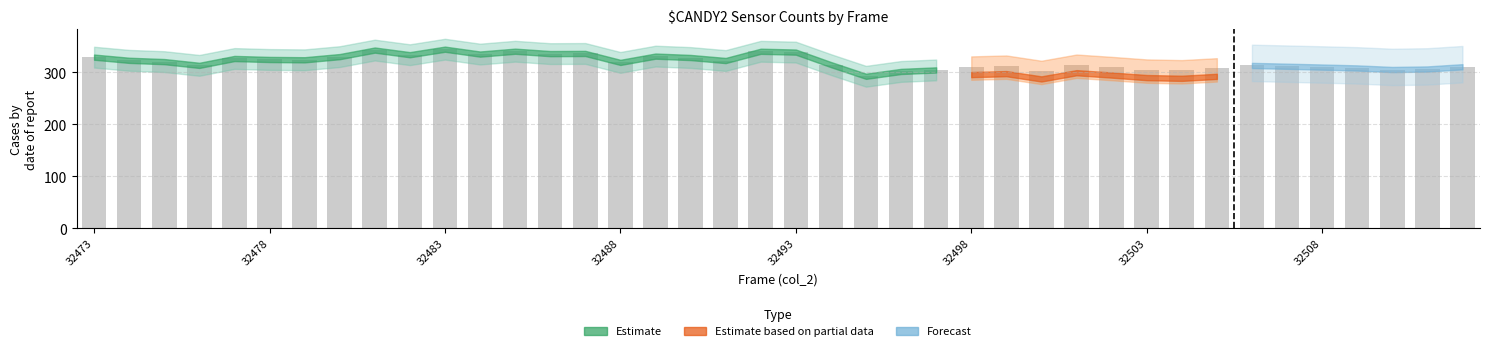

What is the average value?

319.9